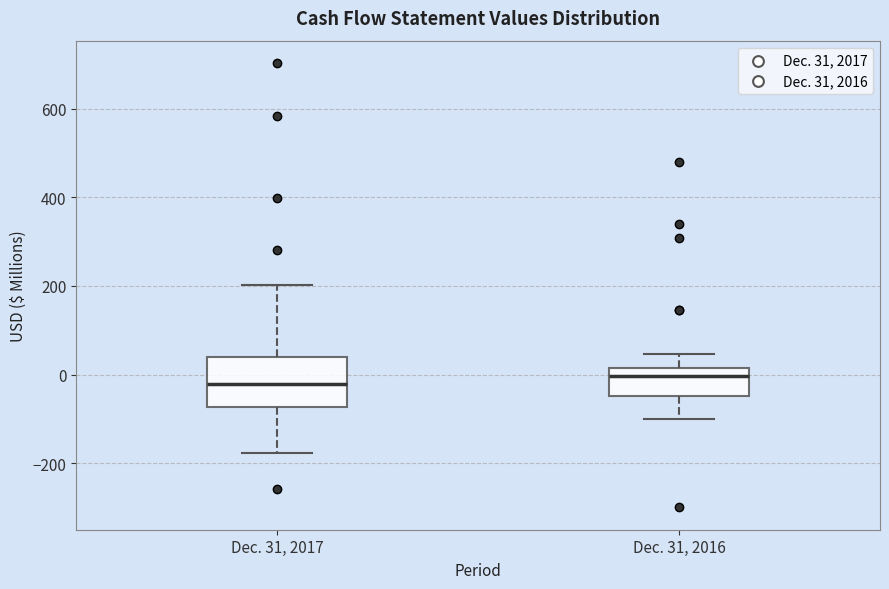

Where is the upper edge of the box for Dec. 31, 2016 on the y-axis? The values are not printed on the chart, so give them approximately, as read against the axis.

20